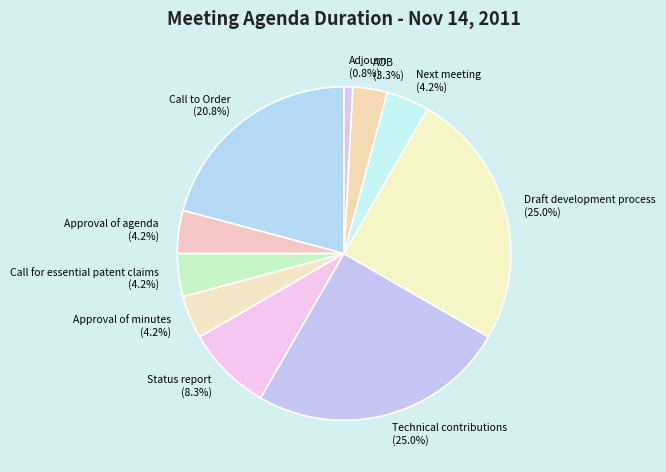

Which slice is the smallest?

Adjourn